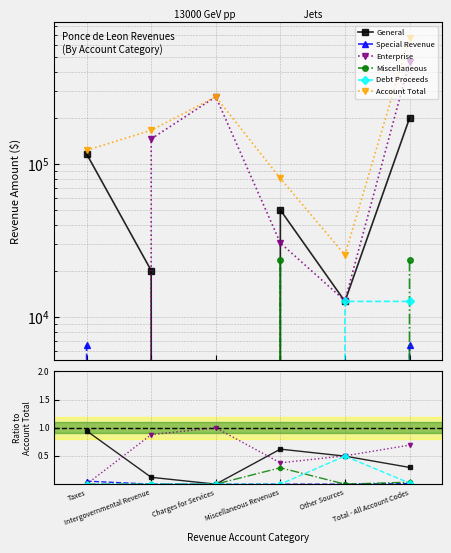

Where is Account Total nearest to the value 348630?

Charges for Services